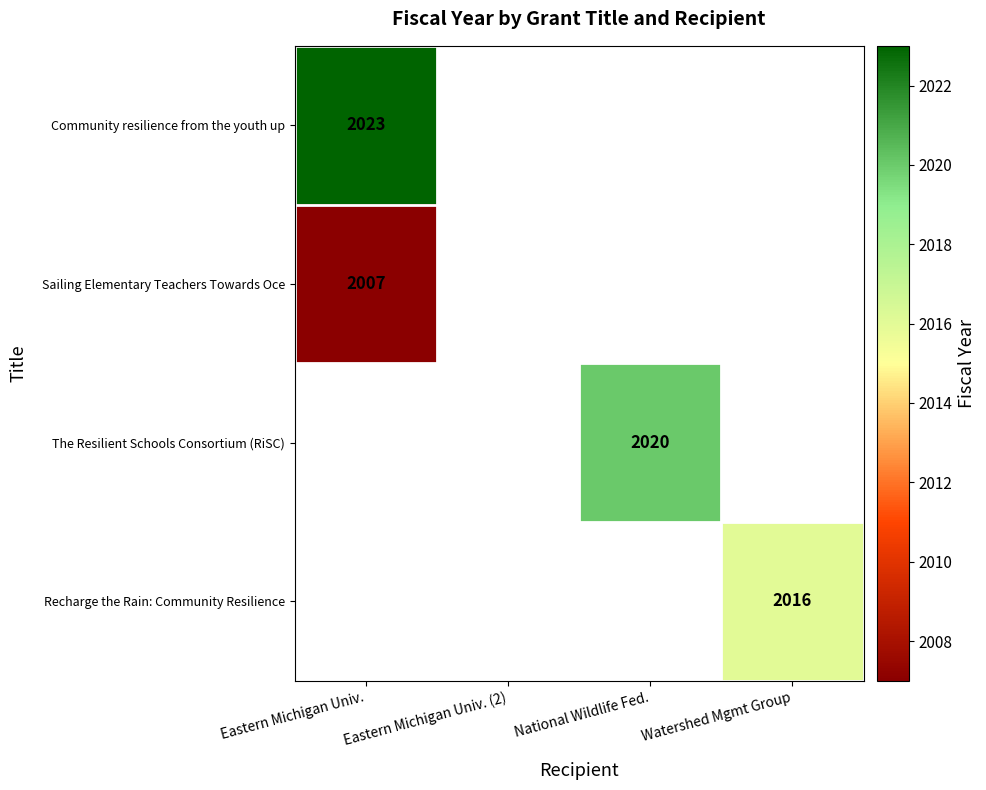

What is the minimum value shown in the chart?

2007.0